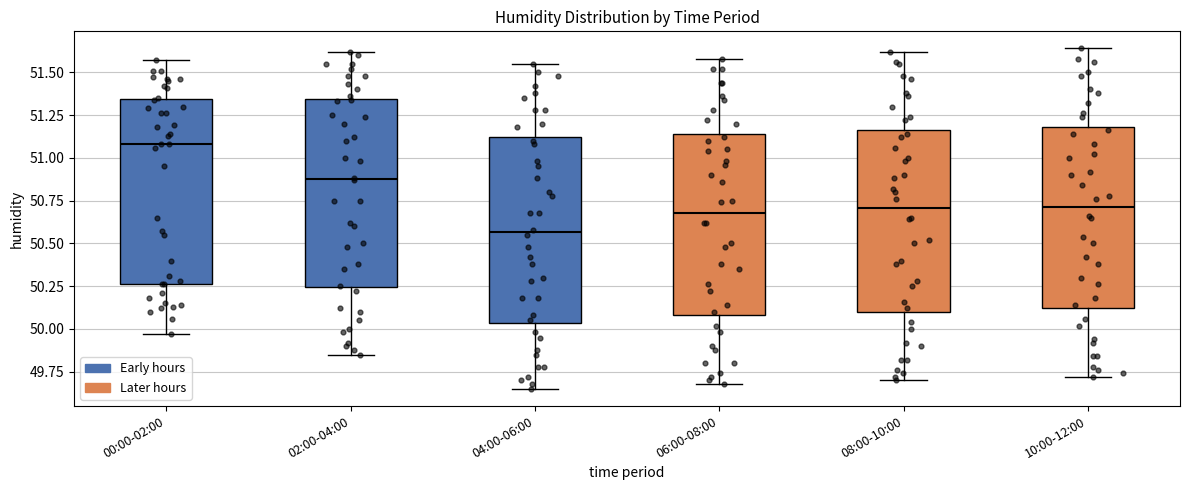

Where does the lower whisker of the box for 08:00-10:00 end on the y-axis? The values are not printed on the chart, so give them approximately, as read against the axis.

49.70